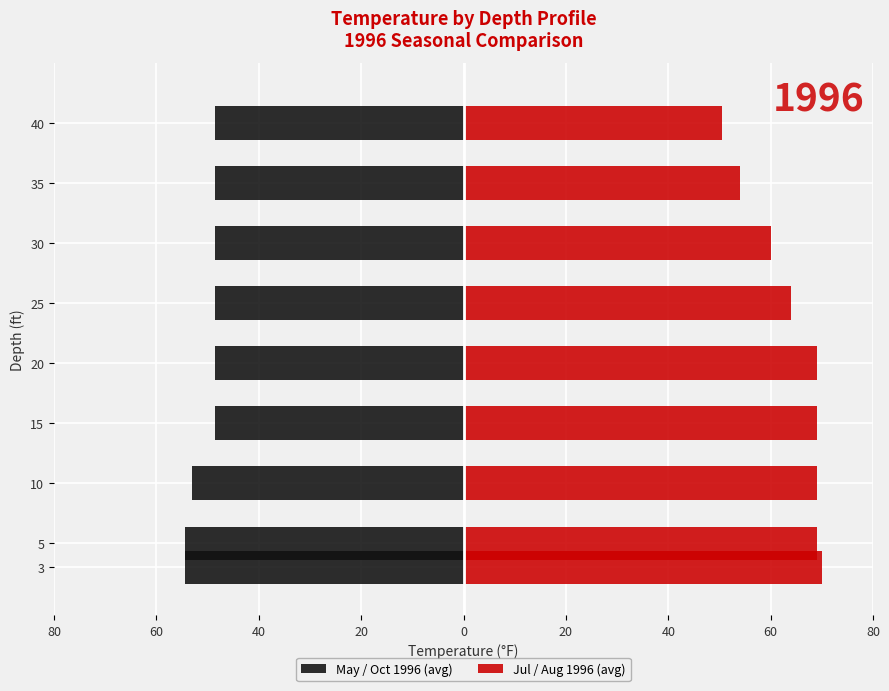

List the series in order of their overall mean, lowest first.

May / Oct 1996 (avg), Jul / Aug 1996 (avg)